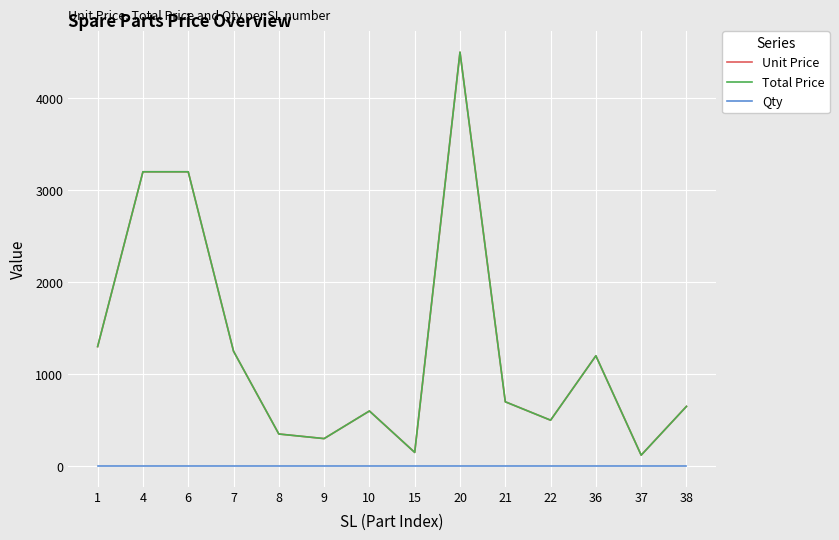

True or false: Total Price and Qty intersect in this chart.

False